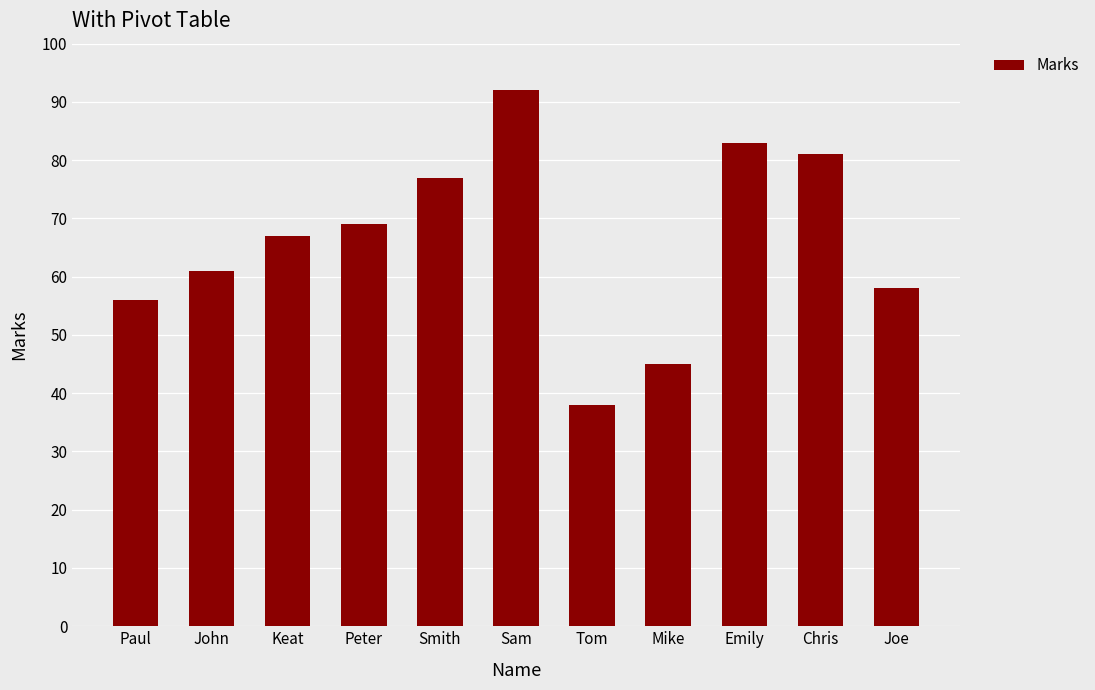

Read the value at John, to the nearest 5.

60